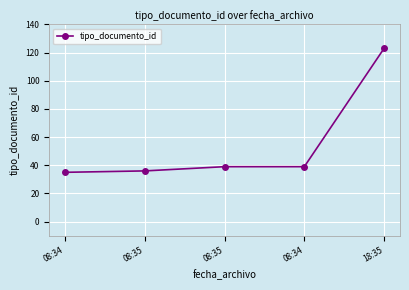

How many values are below 39?

2